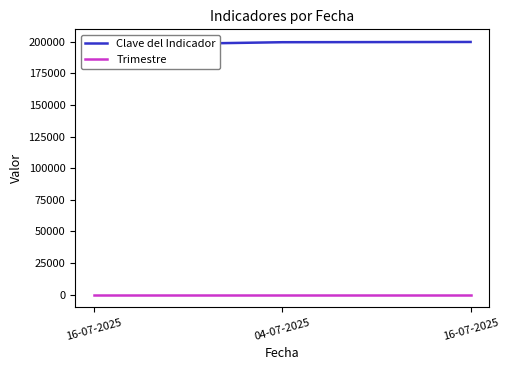

Rank the series by their maximum value, from lowest to highest.

Trimestre, Clave del Indicador